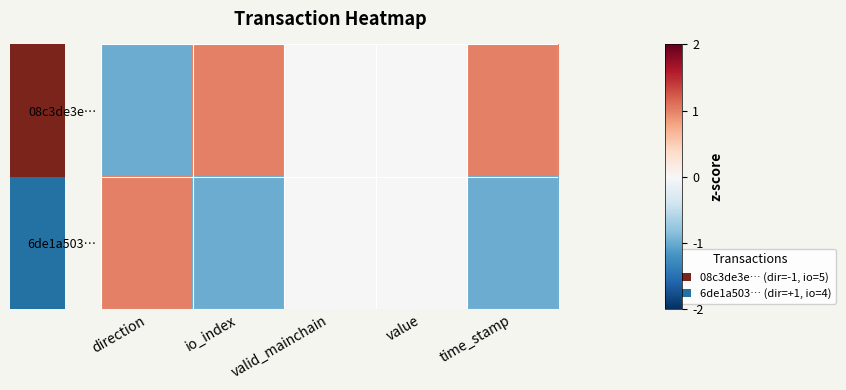

Rank the series at valid_mainchain from highest to lowest value.

08c3de3e…, 6de1a503…